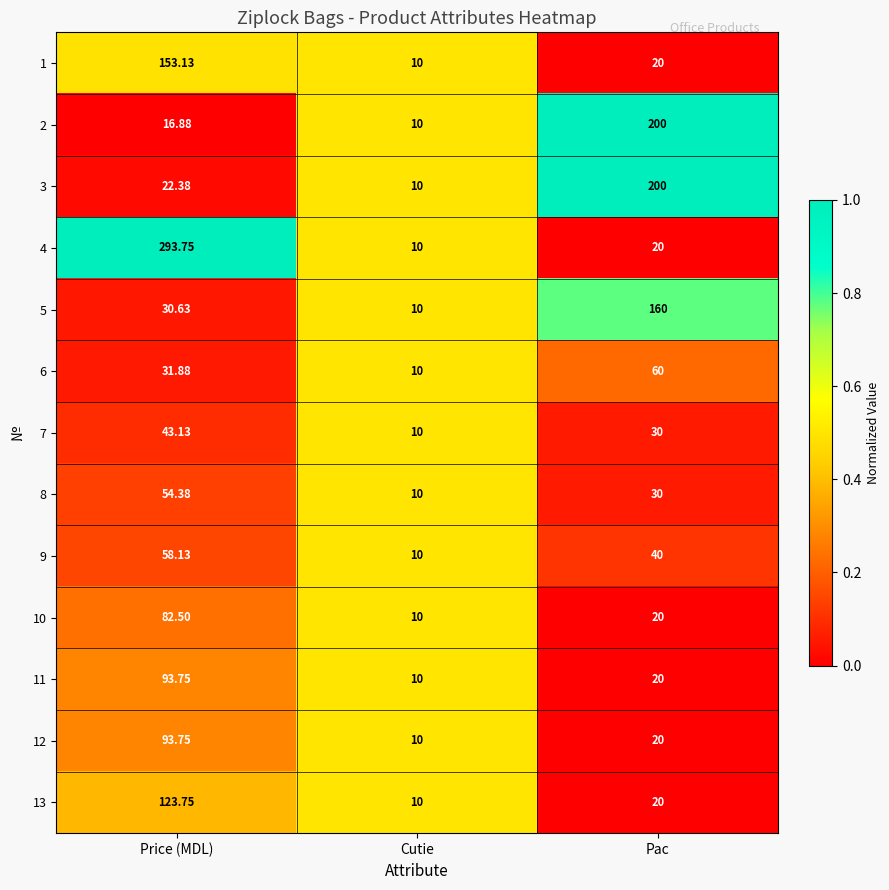

At which label does 9 reach its minimum?

Cutie